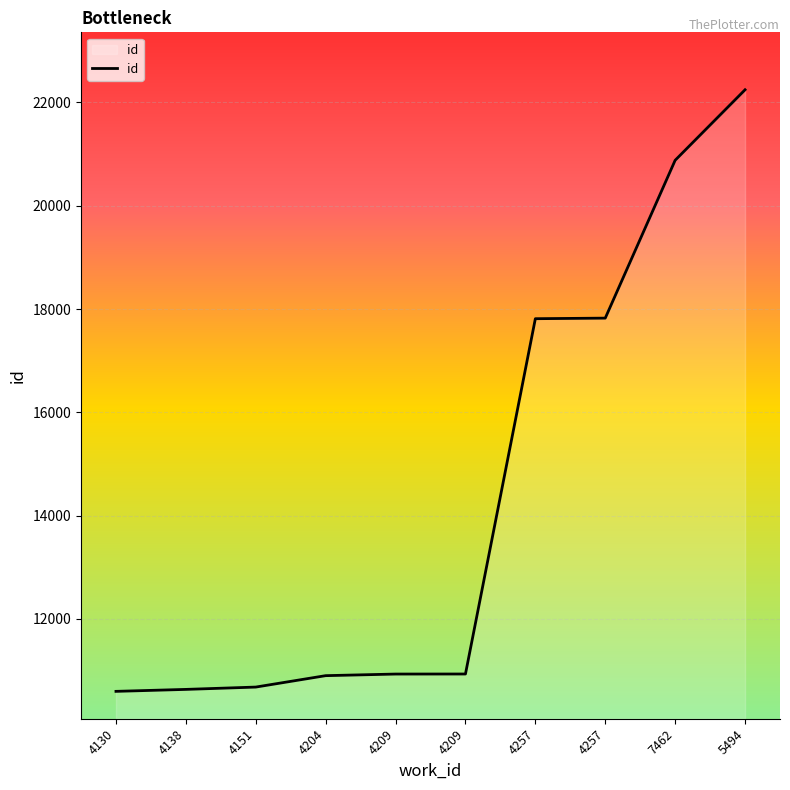

Does the chart display data point markers on the line(s)?

No